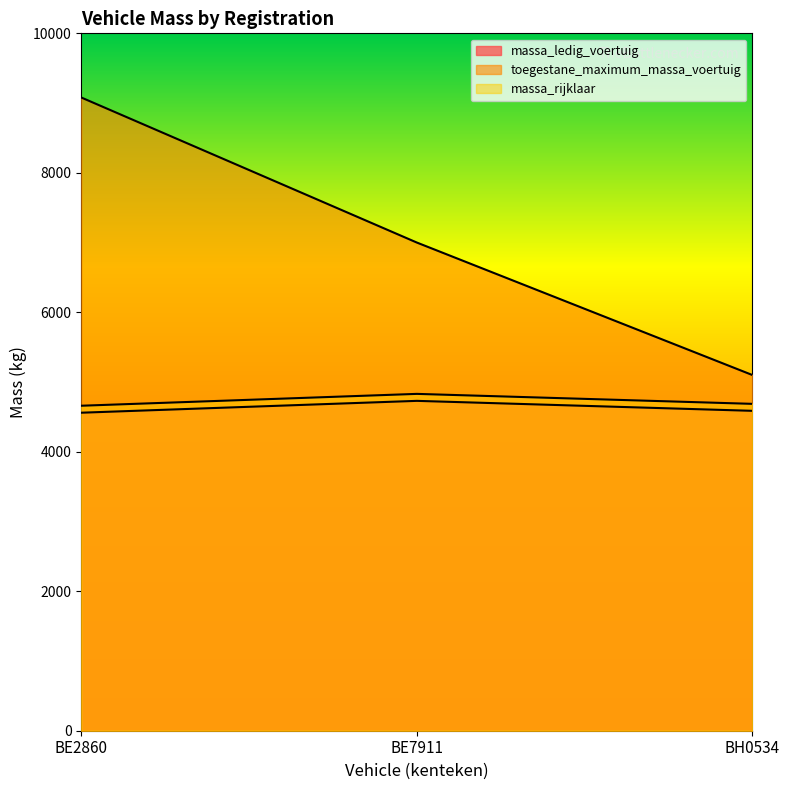

Reading right to left, what are all the values shown in this chart?

massa_ledig_voertuig: 4587	4730	4560
toegestane_maximum_massa_voertuig: 5100	7000	9080
massa_rijklaar: 4687	4830	4660